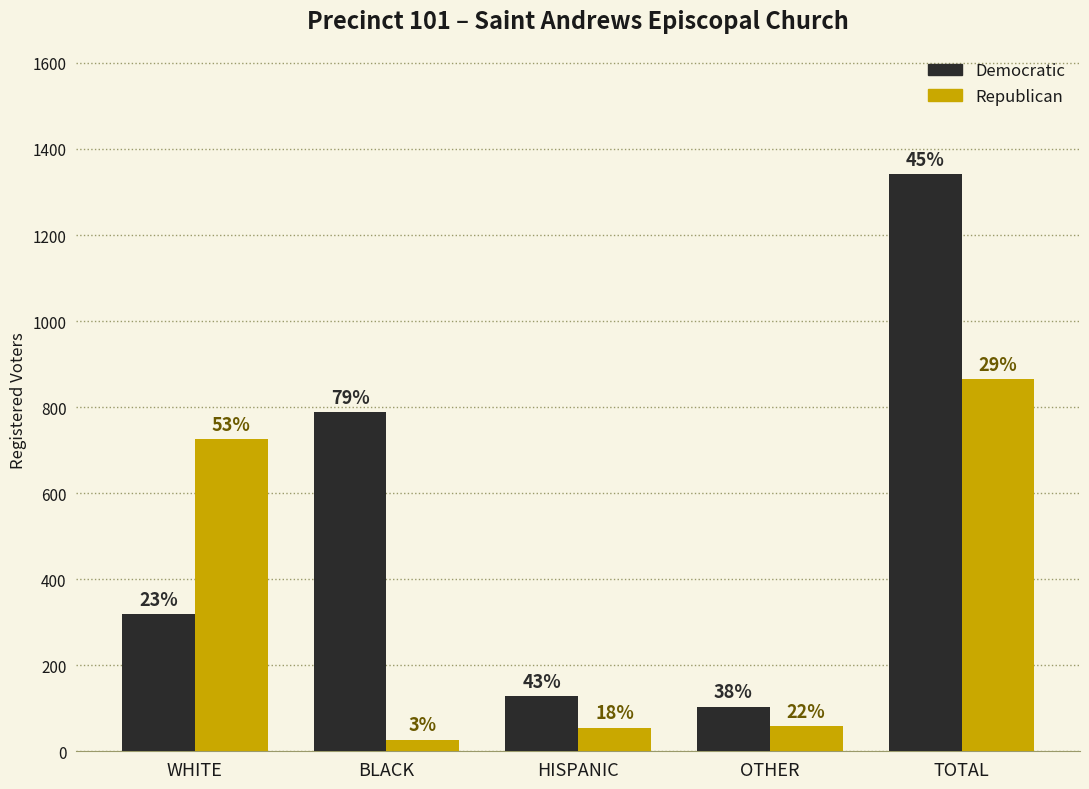

Reading left to right, what are all the values shown in this chart?

Democratic: WHITE=319	BLACK=789	HISPANIC=129	OTHER=104	TOTAL=1341
Republican: WHITE=725	BLACK=27	HISPANIC=55	OTHER=59	TOTAL=866